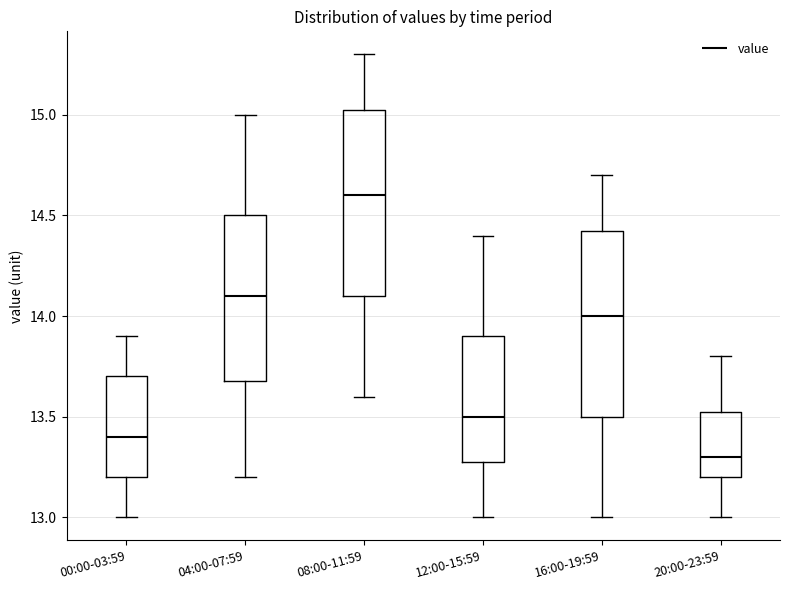

Reading left to right, transcribe this box plot: for each box, give where its median line is, the range the box spans, and where its two whiskers end, as read against the y-axis. The values are not printed on the chart, so give them approximately, as read against the axis.

00:00-03:59: median 13.40, box 13.20 to 13.70, whiskers 13.00 to 13.90
04:00-07:59: median 14.10, box 13.70 to 14.50, whiskers 13.20 to 15.00
08:00-11:59: median 14.60, box 14.10 to 15.05, whiskers 13.60 to 15.30
12:00-15:59: median 13.50, box 13.30 to 13.90, whiskers 13.00 to 14.40
16:00-19:59: median 14.00, box 13.50 to 14.45, whiskers 13.00 to 14.70
20:00-23:59: median 13.30, box 13.20 to 13.55, whiskers 13.00 to 13.80